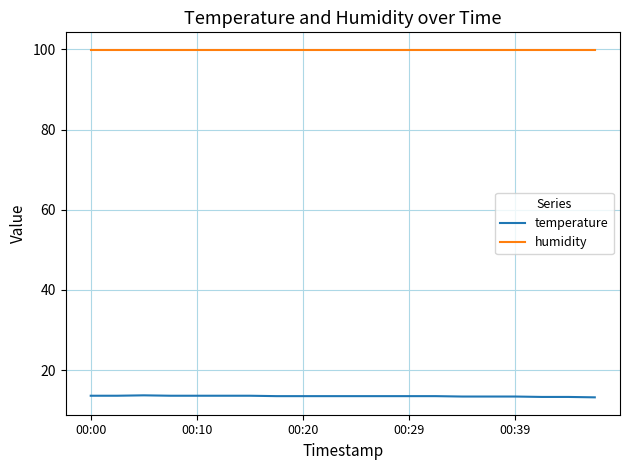

Which series has the largest range (max minus min)?

temperature